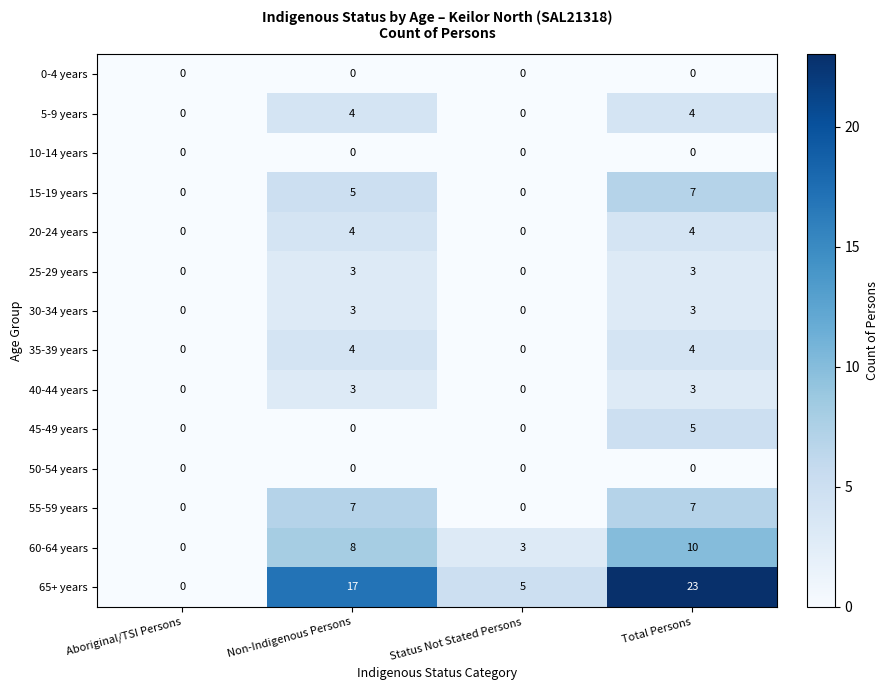

How many data points does each series have?

4